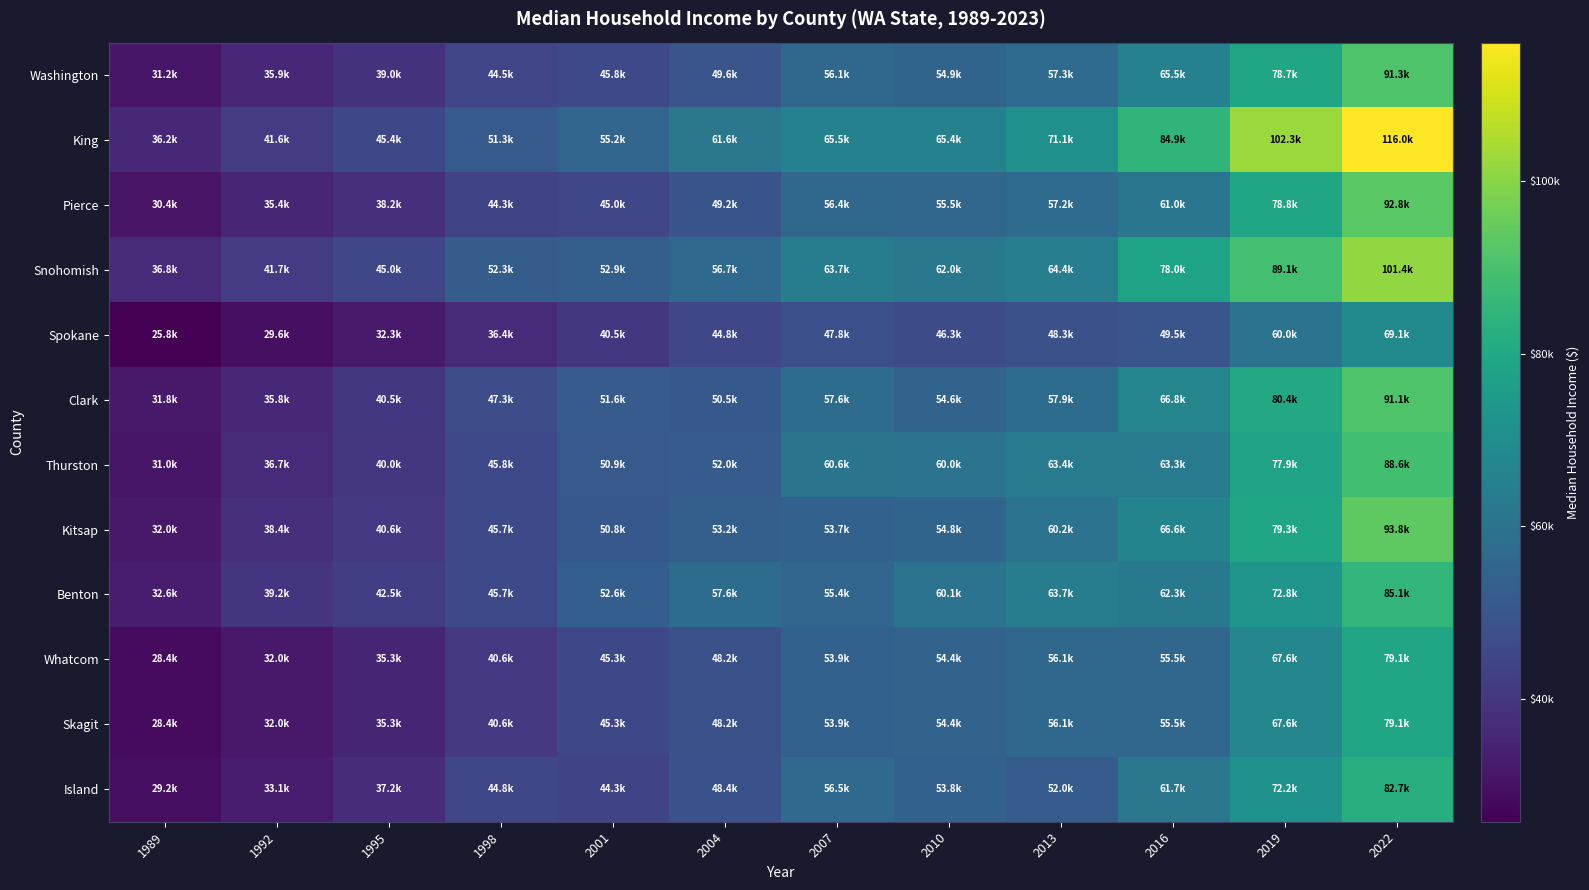

Between 1995 and 2016, which is larger?

2016